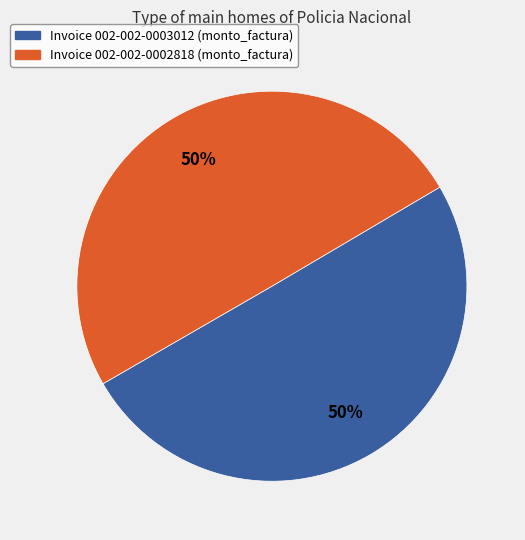

To the nearest percent, what is the average slice percentage?

50%